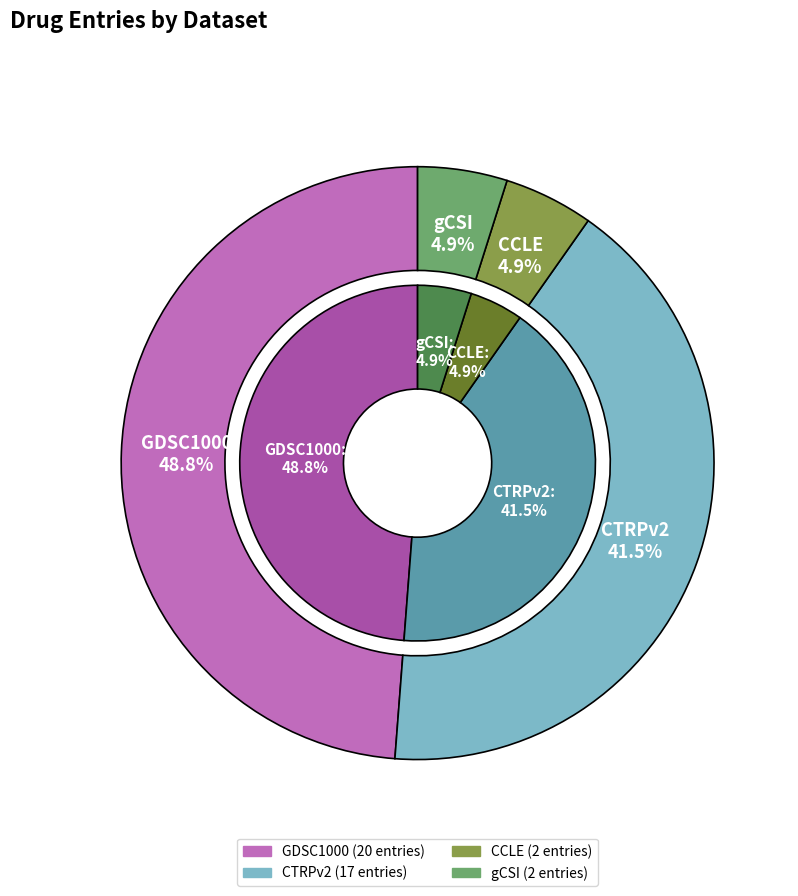

How many slices are in this pie chart?

4